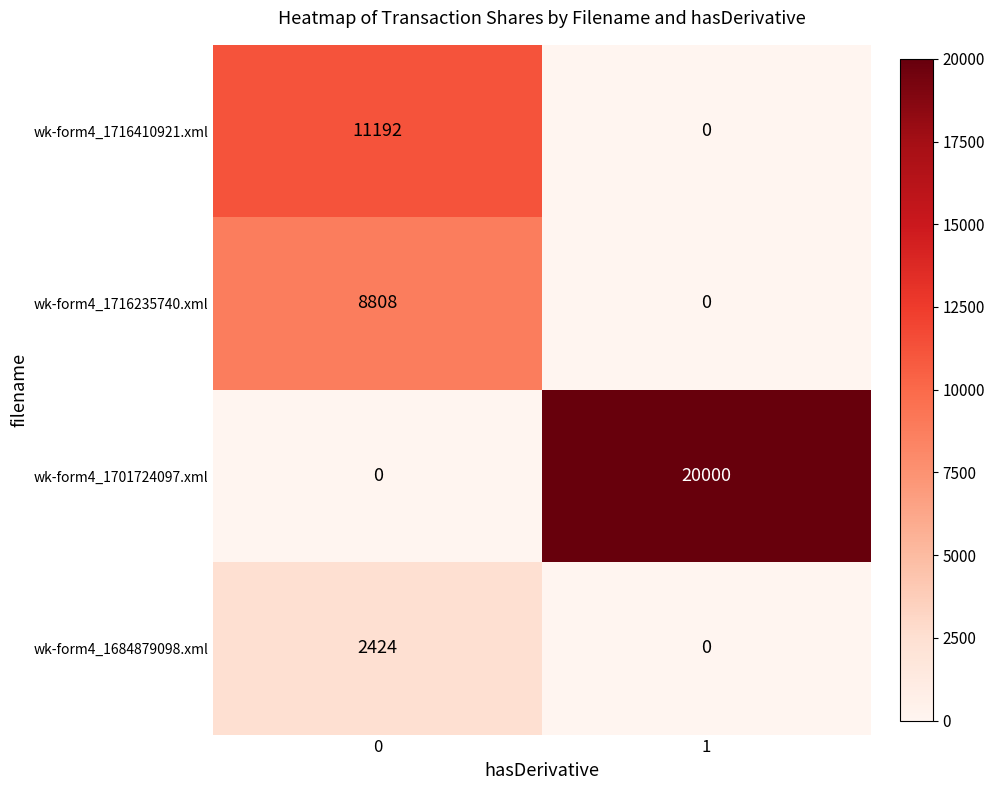

Which label corresponds to the largest value in the chart?

1